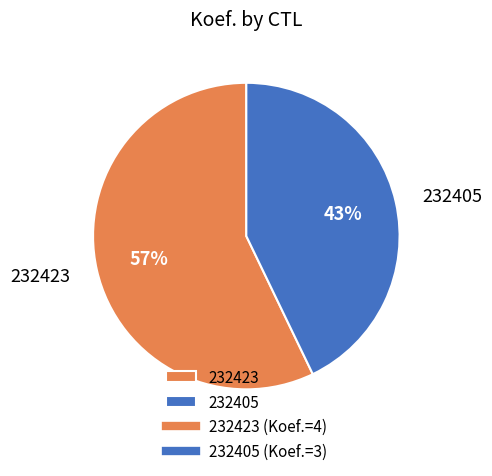

Rank the categories by value from highest to lowest.

232423, 232405